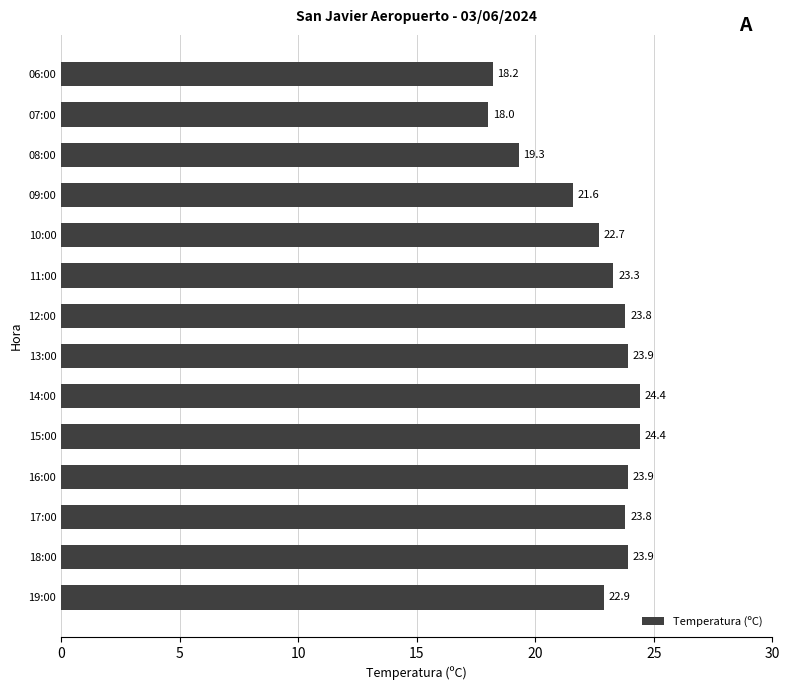

How many categories are shown in the chart?

14